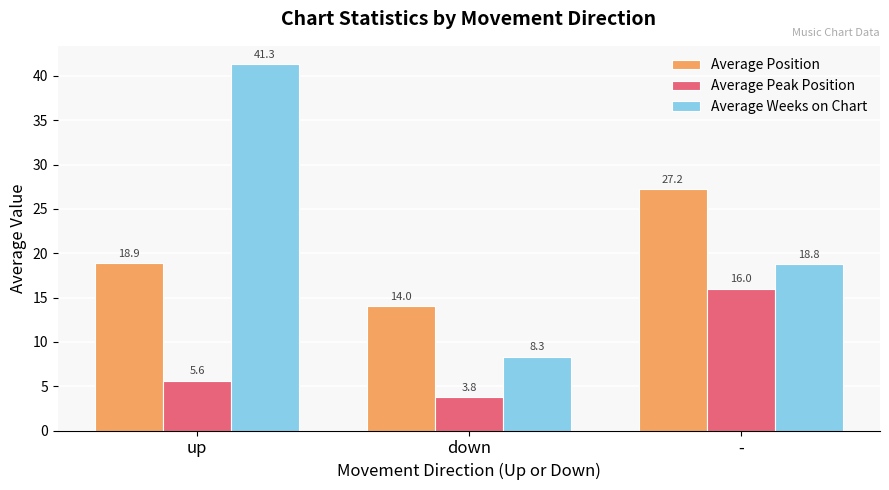

Rank the categories by Average Position value from lowest to highest.

down, up, -